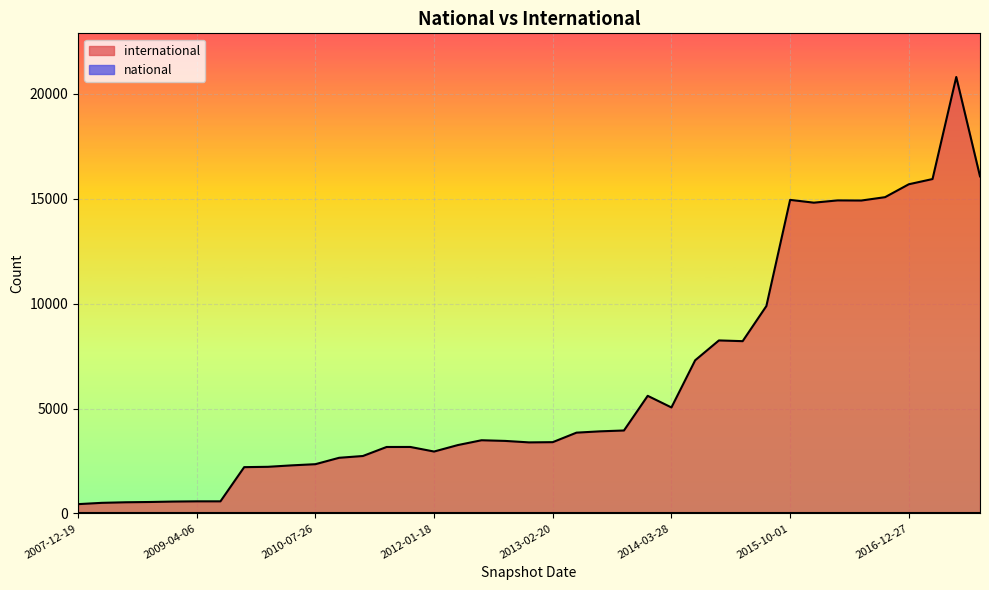

Does the chart display data point markers on the line(s)?

No